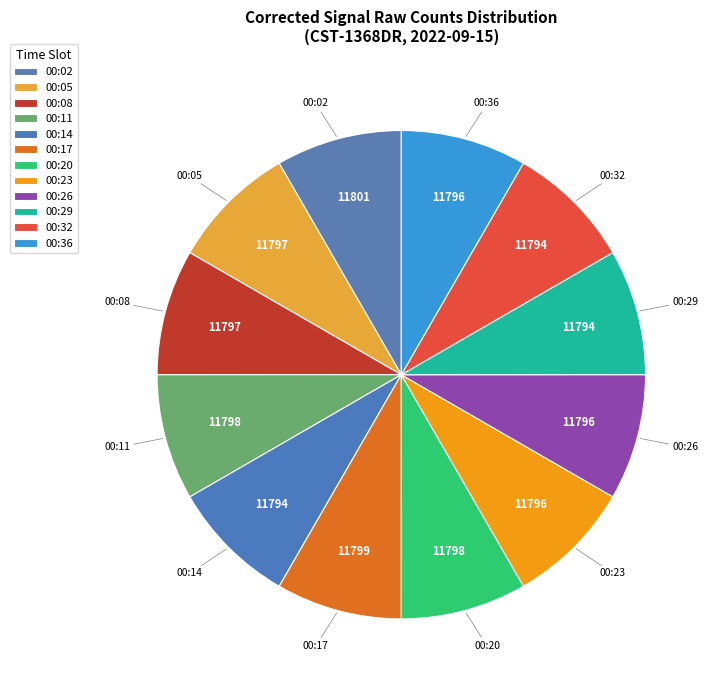

Rank the categories by value from lowest to highest.

00:14, 00:29, 00:32, 00:23, 00:26, 00:36, 00:05, 00:08, 00:11, 00:20, 00:17, 00:02